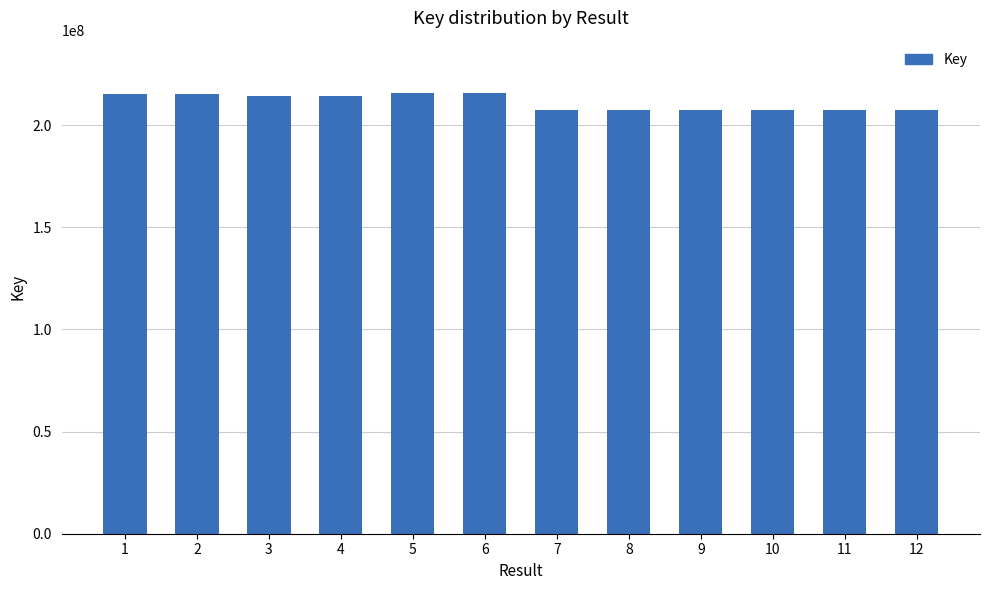

At which label does the data first exceed 214484057?

1